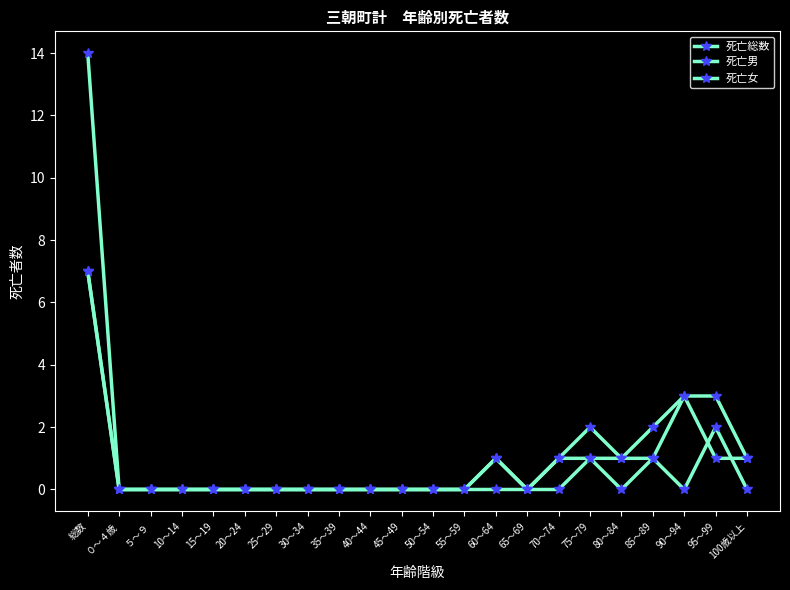

What position from the right is ０～４歳?

21